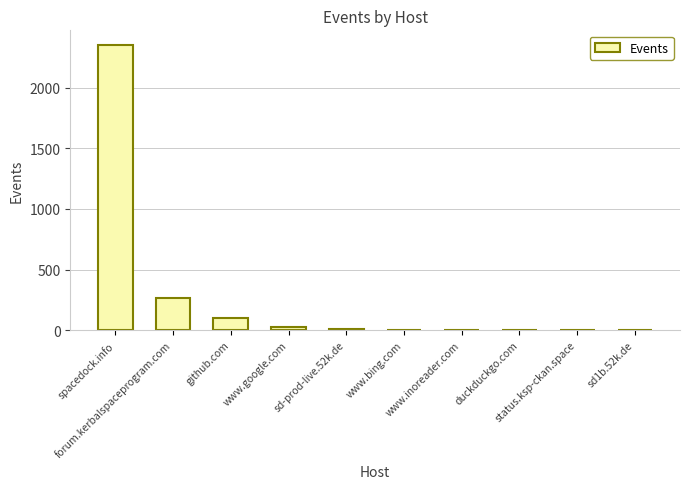

Which has a higher value, www.inoreader.com or www.google.com?

www.google.com